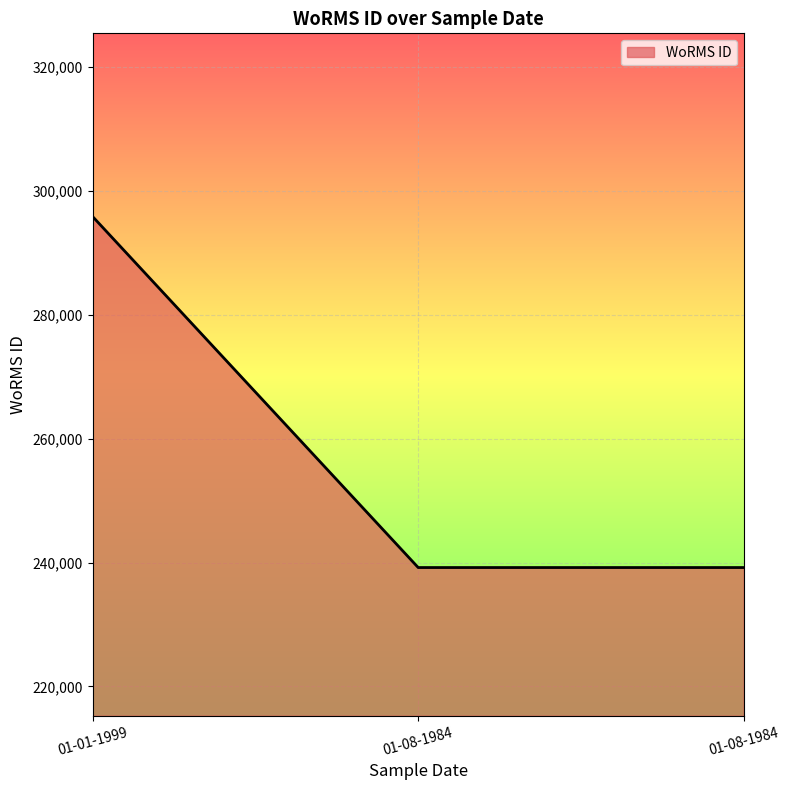

What is the average value?

258089